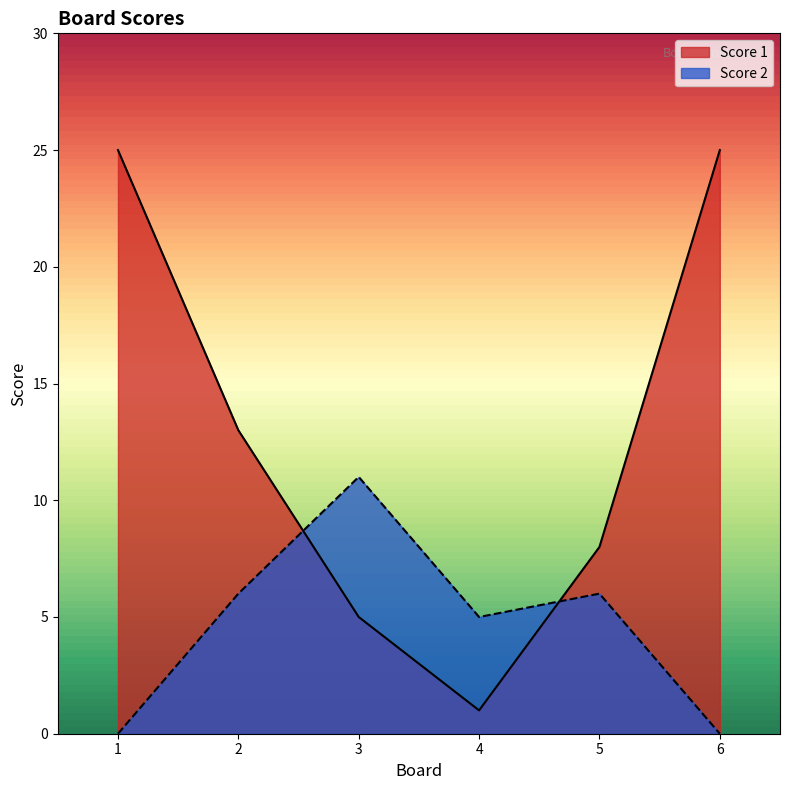

At which category is the sum across all series the highest?

1